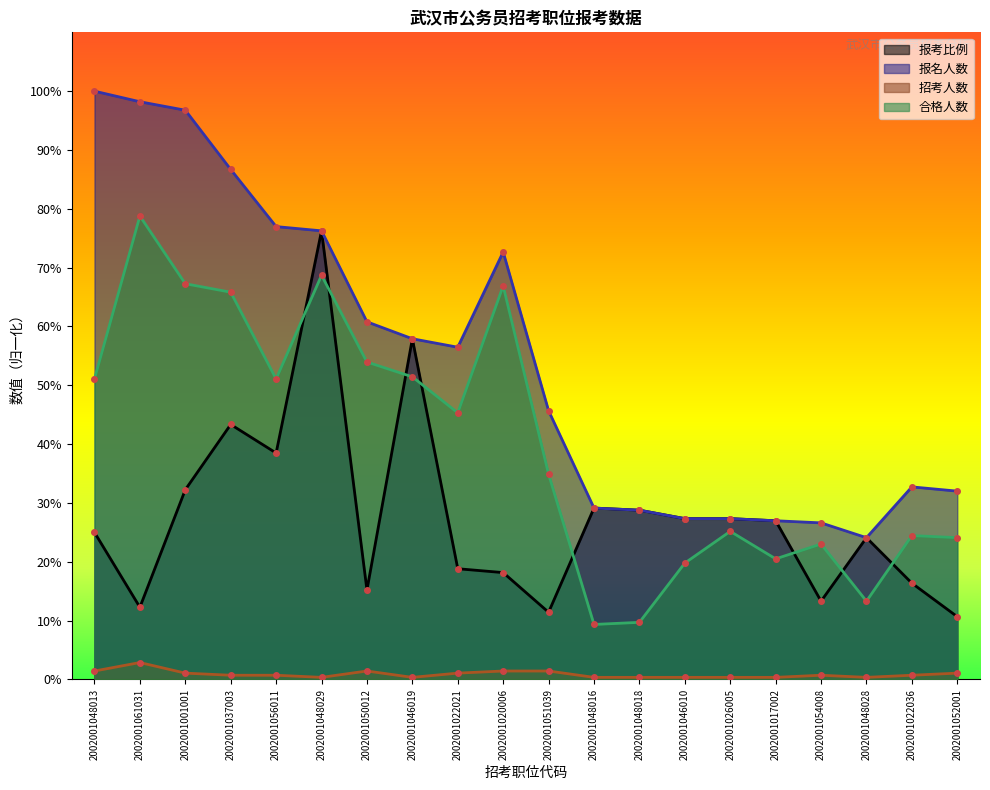

True or false: 报名人数 and 合格人数 intersect in this chart.

False